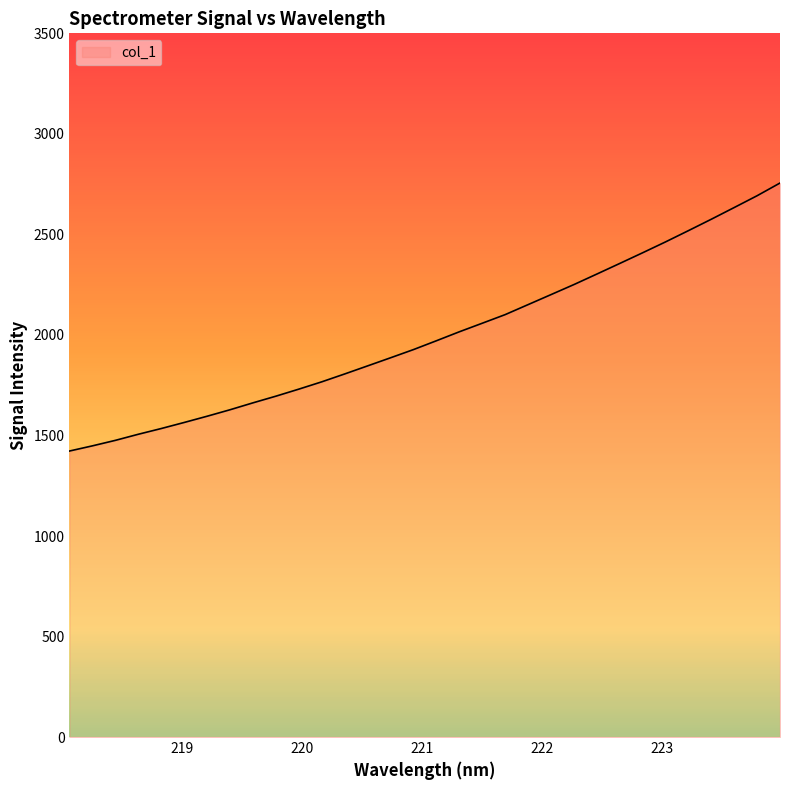

What is the smallest value displayed?

1422.6